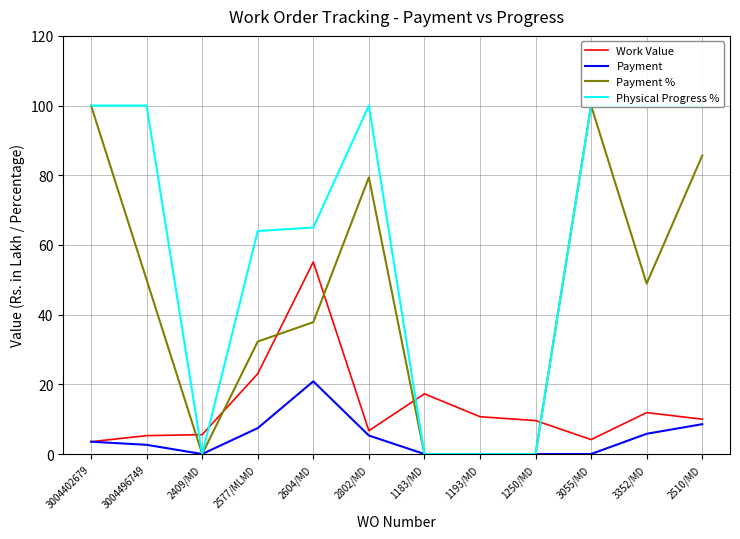

Reading left to right, extract all data points from this chart.

Work Value: 3.5	5.3	5.6	23.1	55.1	6.7	17.3	10.7	9.6	4.2	11.9	10.0
Payment: 3.5	2.6	0.0	7.4	20.9	5.3	0.0	0.0	0.0	0.0	5.8	8.6
Payment %: 100.0	50.0	0.0	32.3	37.8	79.4	0.0	0.0	0.0	100.0	48.9	85.6
Physical Progress %: 100.0	100.0	0.0	64.0	65.0	100.0	0.0	0.0	0.0	100.0	100.0	100.0